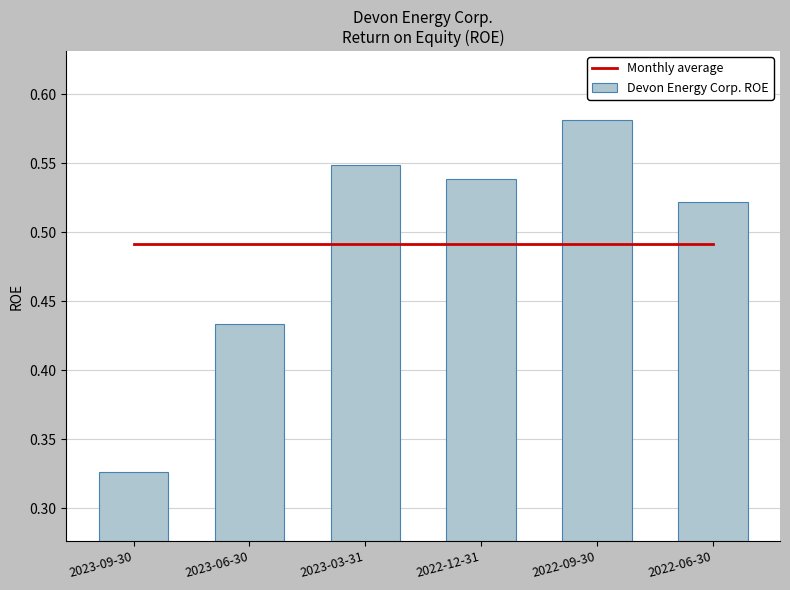

True or false: Devon Energy Corp. ROE has a value of 0.8 at 2022-06-30.

False